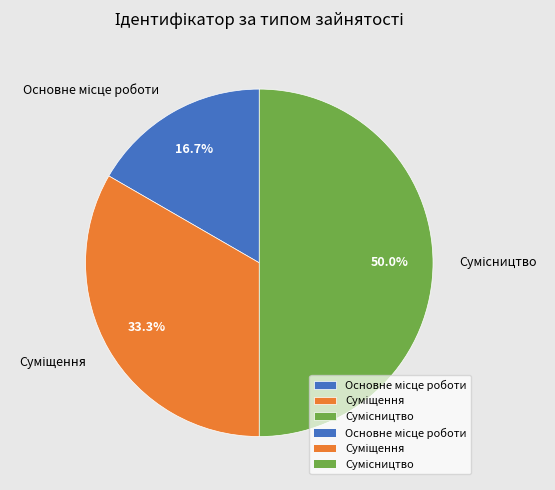

How many segments does this pie chart have?

3